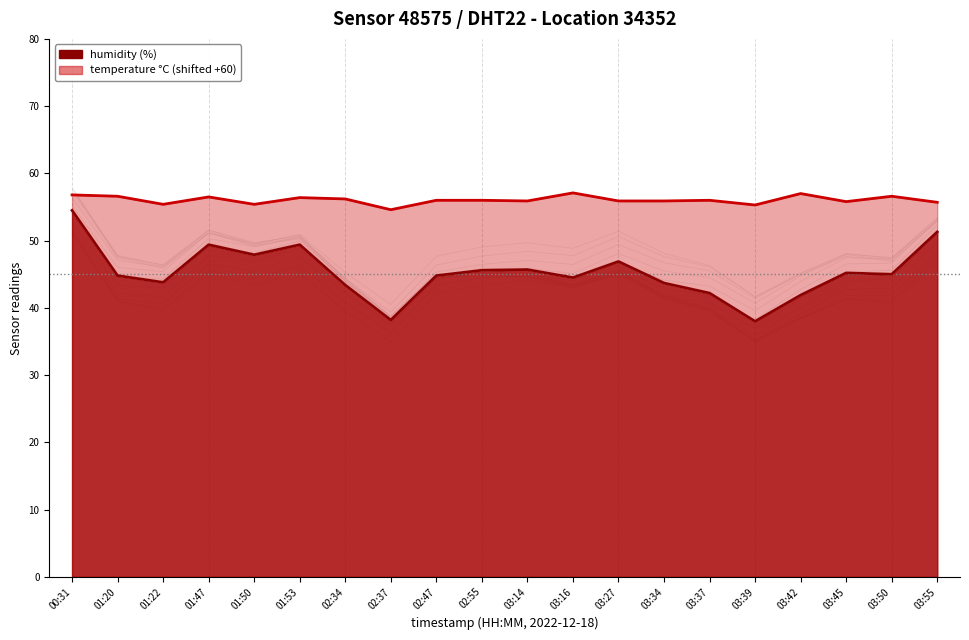

Which series has the widest spread of values?

humidity